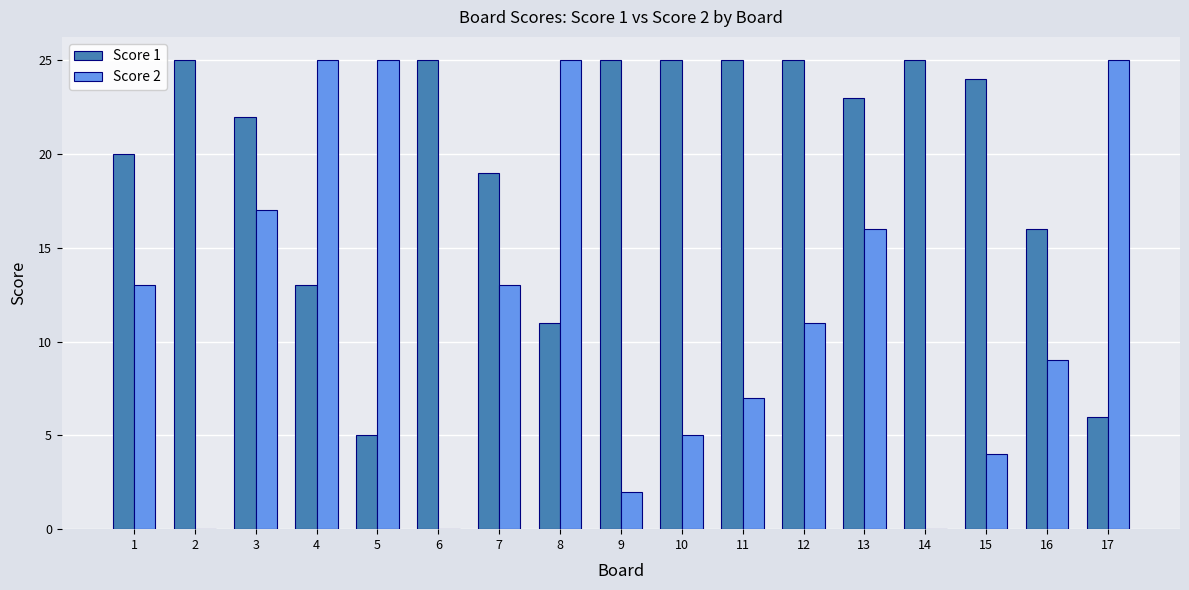

The value of Score 2 at 11 is 7. True or false?

True